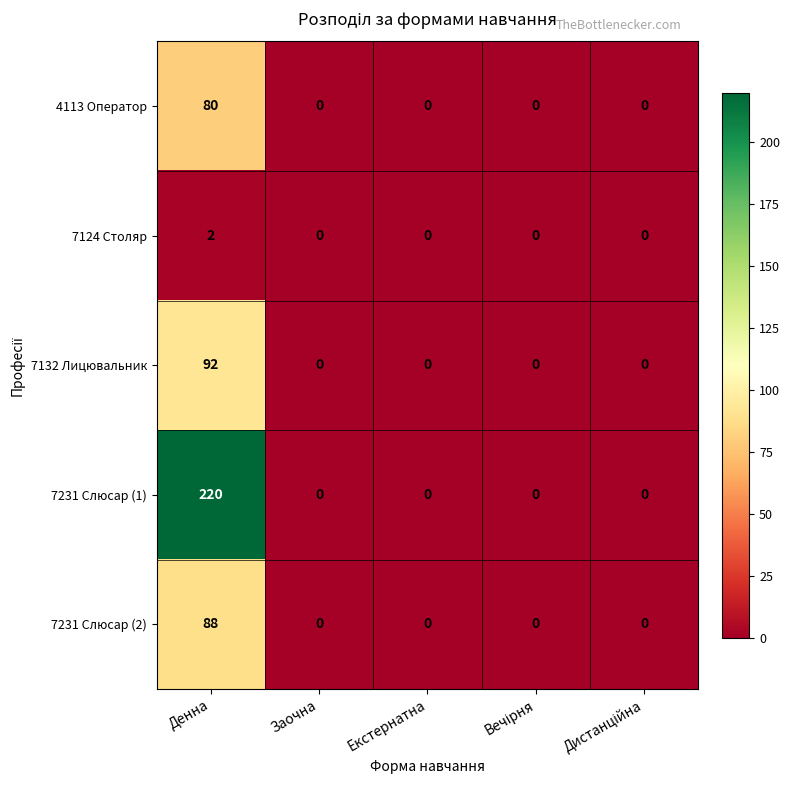

Reading left to right, list all the values displayed in this chart.

4113 Оператор: 80	0	0	0	0
7124 Столяр: 2	0	0	0	0
7132 Лицювальник: 92	0	0	0	0
7231 Слюсар (1): 220	0	0	0	0
7231 Слюсар (2): 88	0	0	0	0